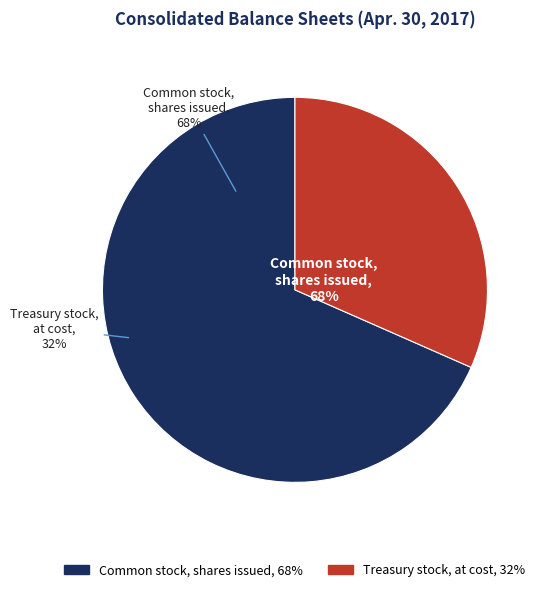

Is there any slice that represents more than half of the pie?

Yes